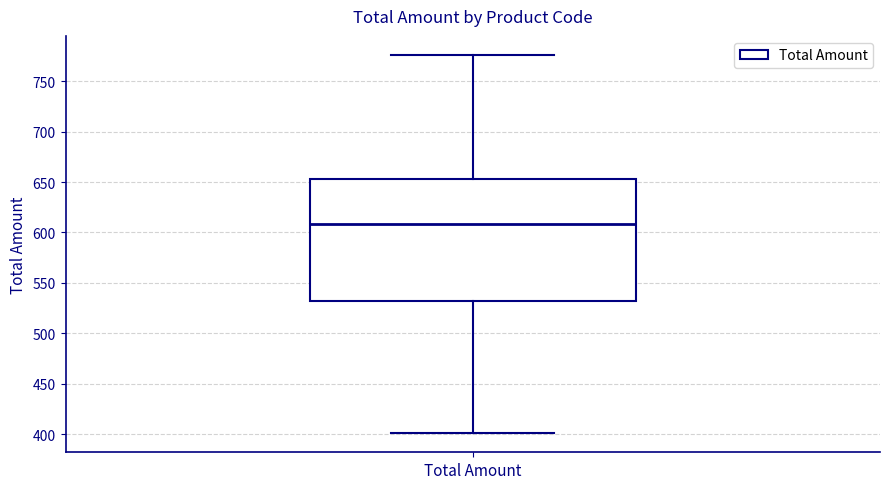

Where is the lower edge of the box for Total Amount on the y-axis? The values are not printed on the chart, so give them approximately, as read against the axis.

530